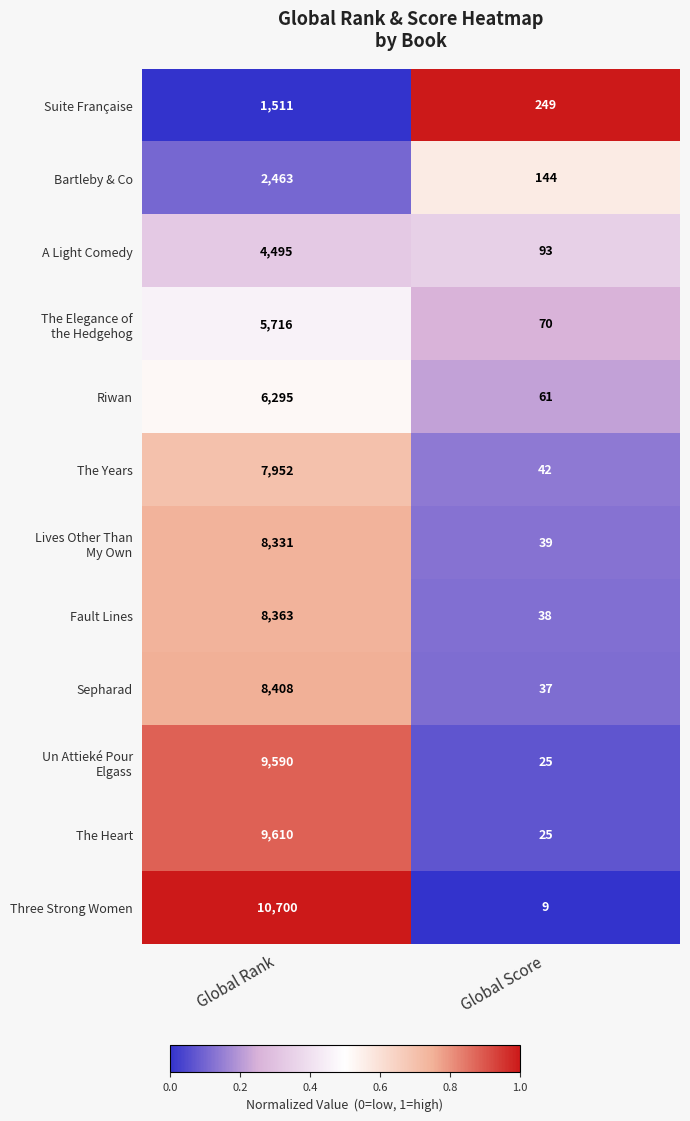

What is the maximum value shown in the chart?

10700